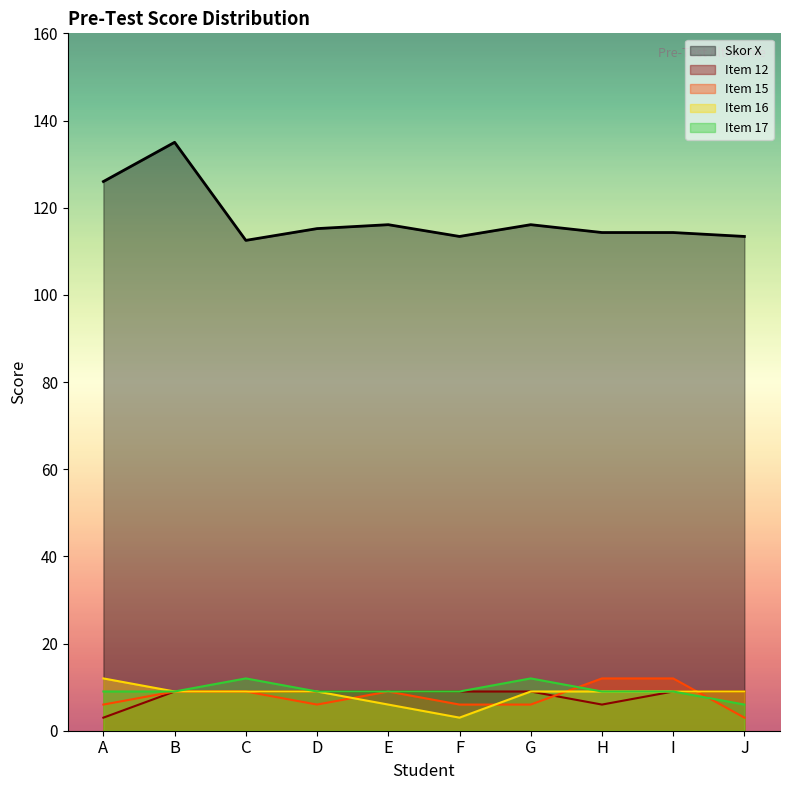

Count the item_17 values in the range 9 to 10.

7